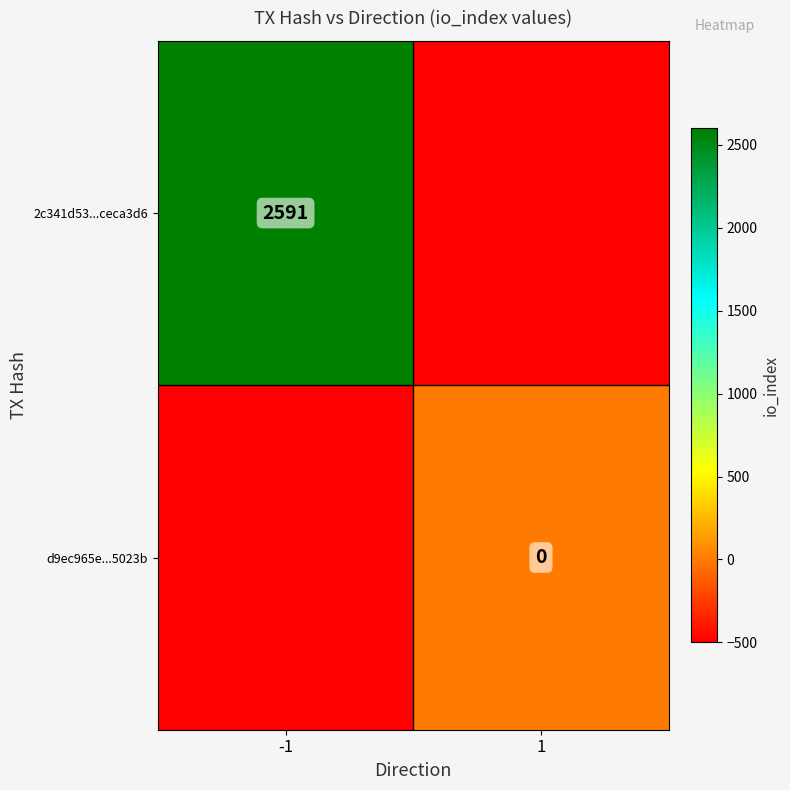

Is it true that 2c341d53...ceca3d6 equals 2591 at -1?

True